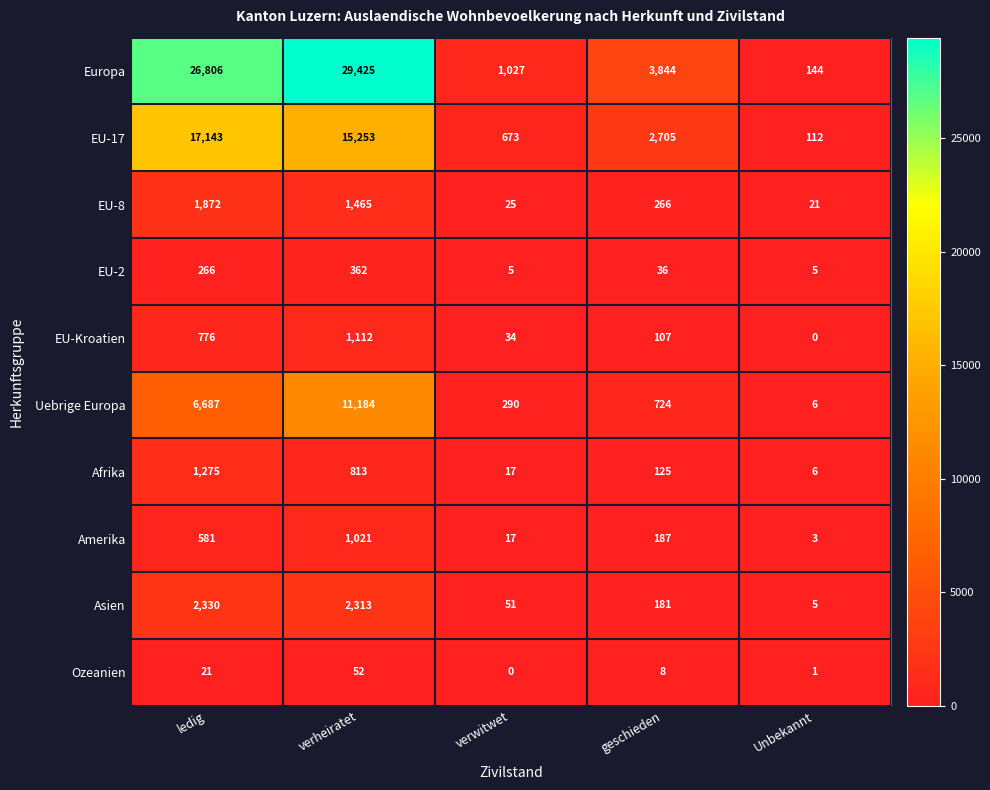

What is the average value of the EU-8 series?

730